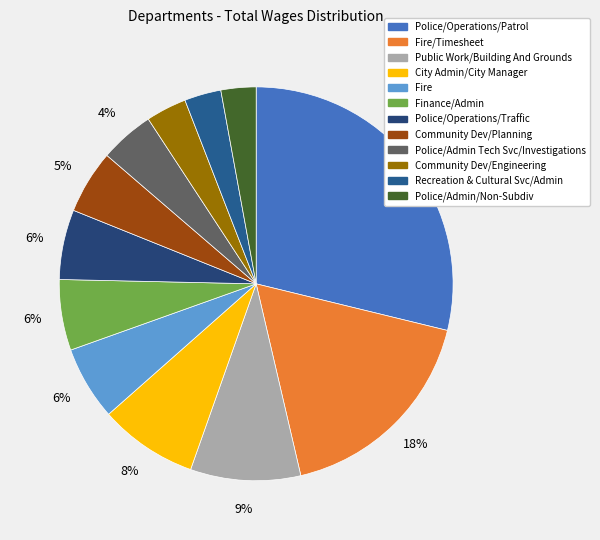

To the nearest percent, what is the difference between the largest and smallest slice percentages?

26%